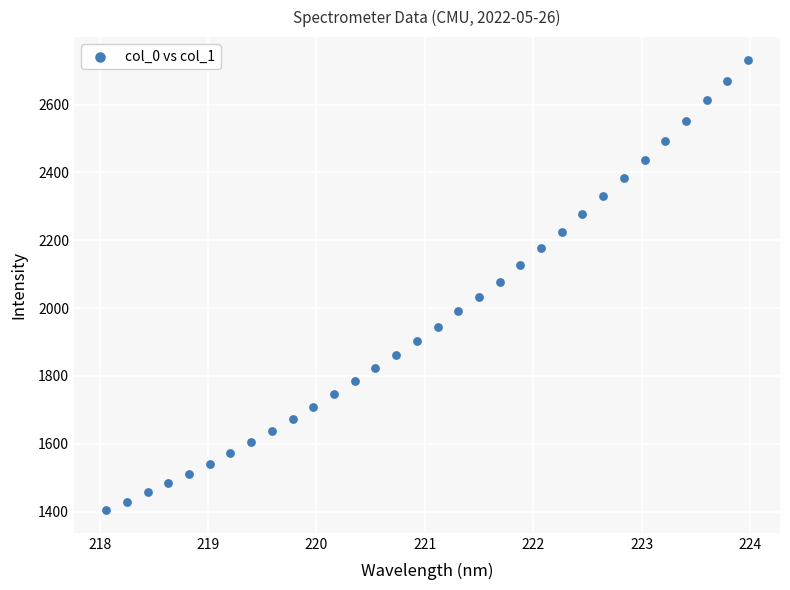

What is the range of X values (max minus min)?

5.9